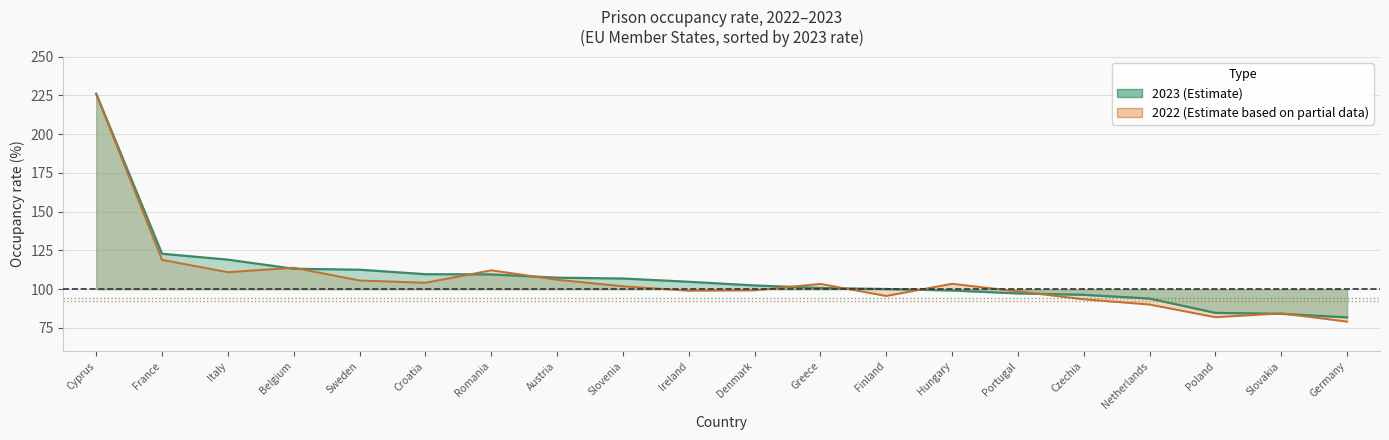

What are all the series names shown in the legend?

2023, 2022